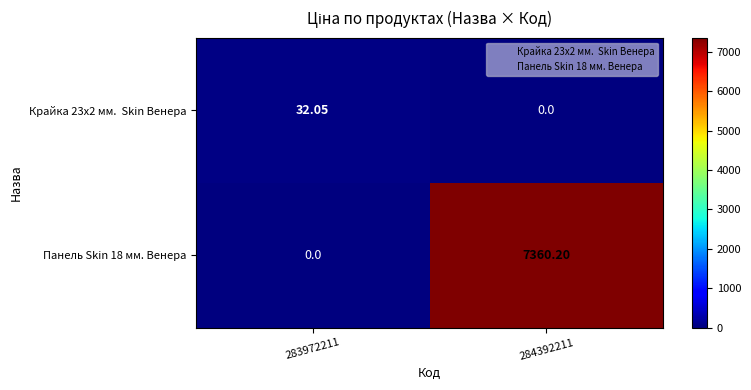

How many distinct data groups are displayed?

2